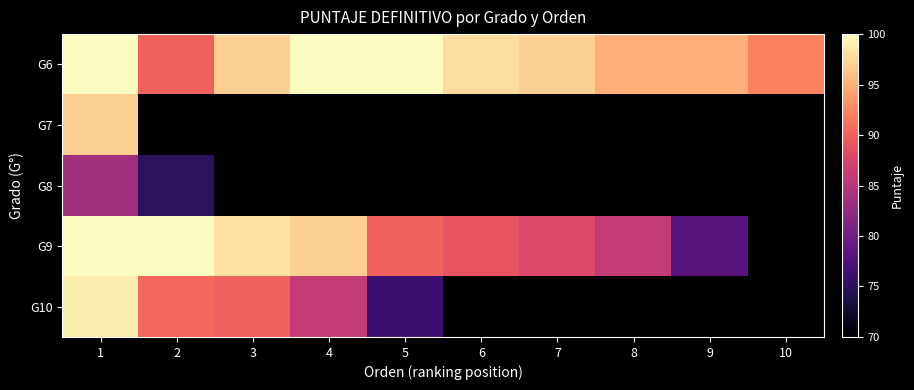

What is the spread (max minus min) of values at 6?

9.0